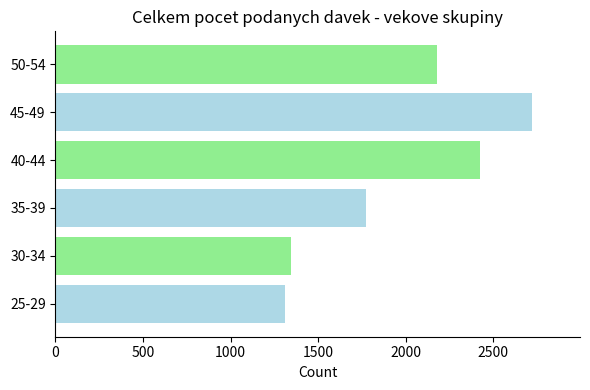

Rank the series at 27.12.2020 from lowest to highest value.

25-29, 30-34, 35-39, 50-54, 40-44, 45-49